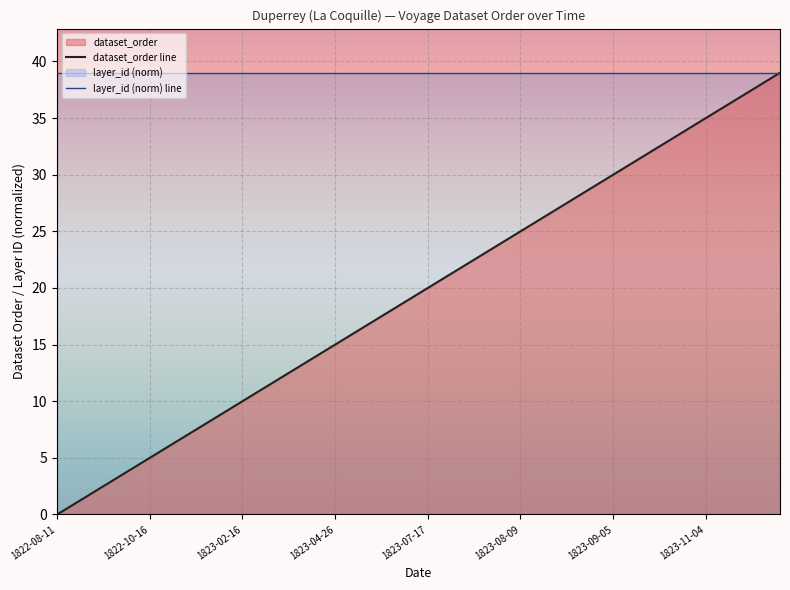

Read the dataset_order line value at 1823-02-16, to the nearest 5.

10